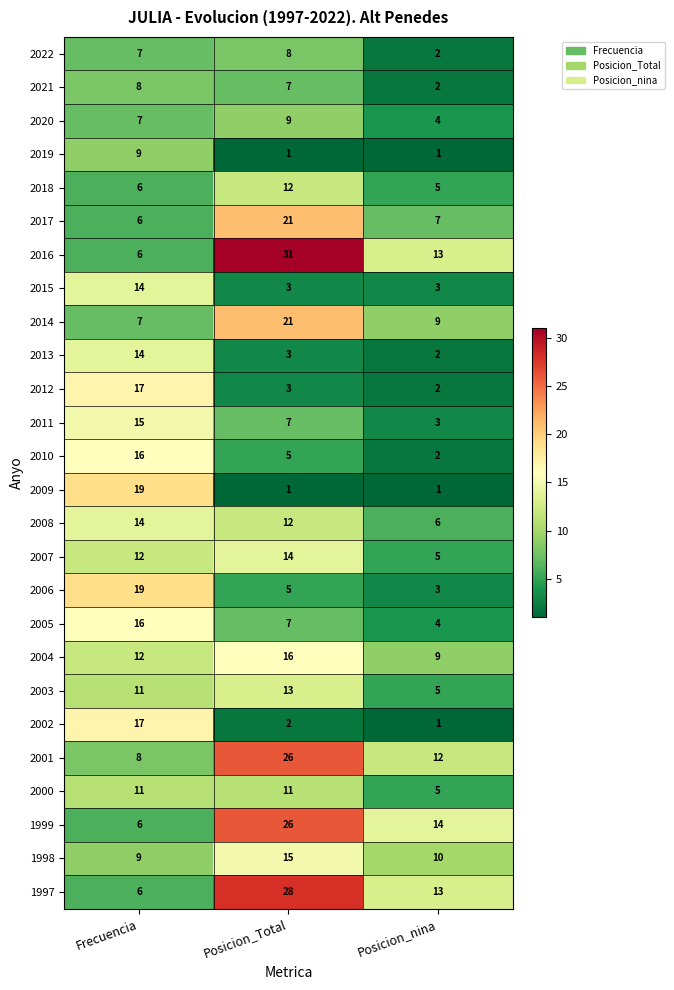

Rank the categories by 2011 value from highest to lowest.

Frecuencia, Posicion_Total, Posicion_nina